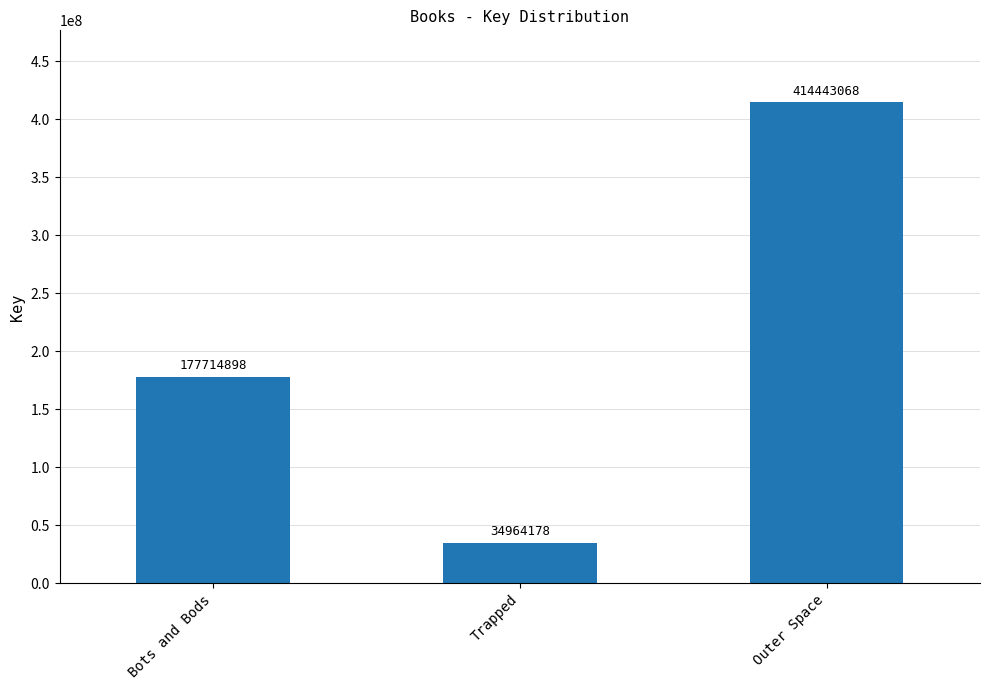

The value at Trapped is 34964178. True or false?

True